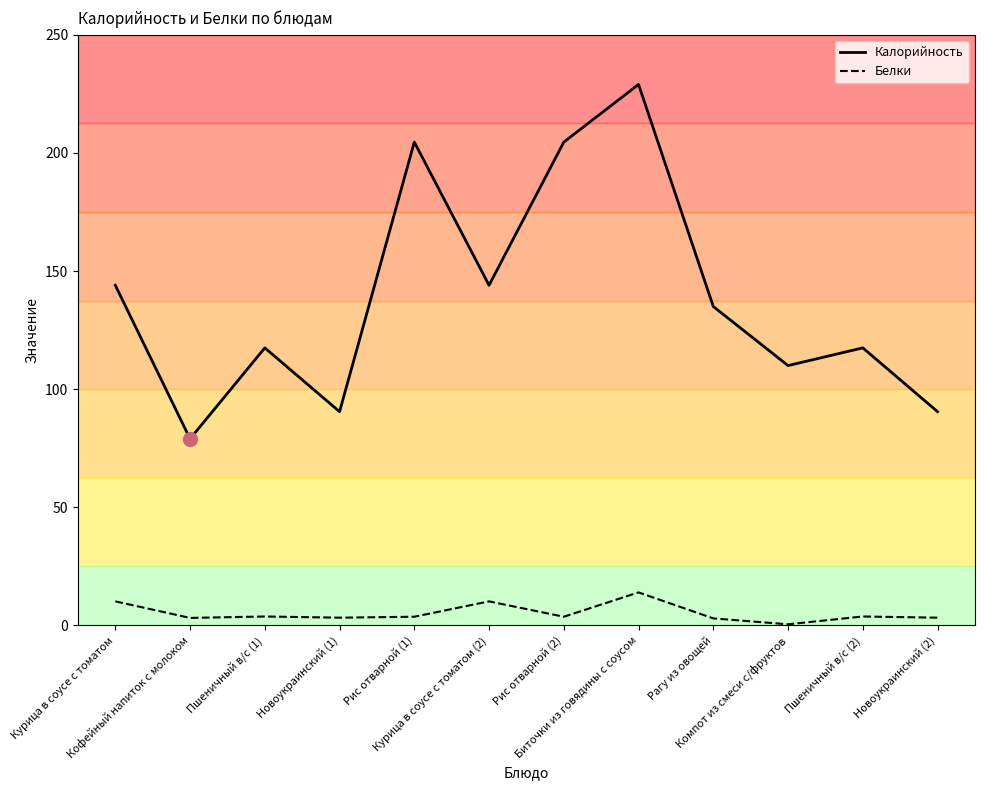

At how many categories does at least one series exceed 73?

12